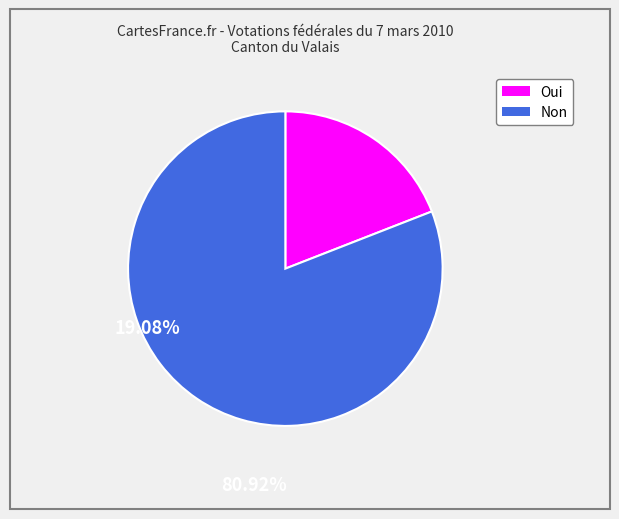

The Non slice represents 81% of the pie. True or false?

True